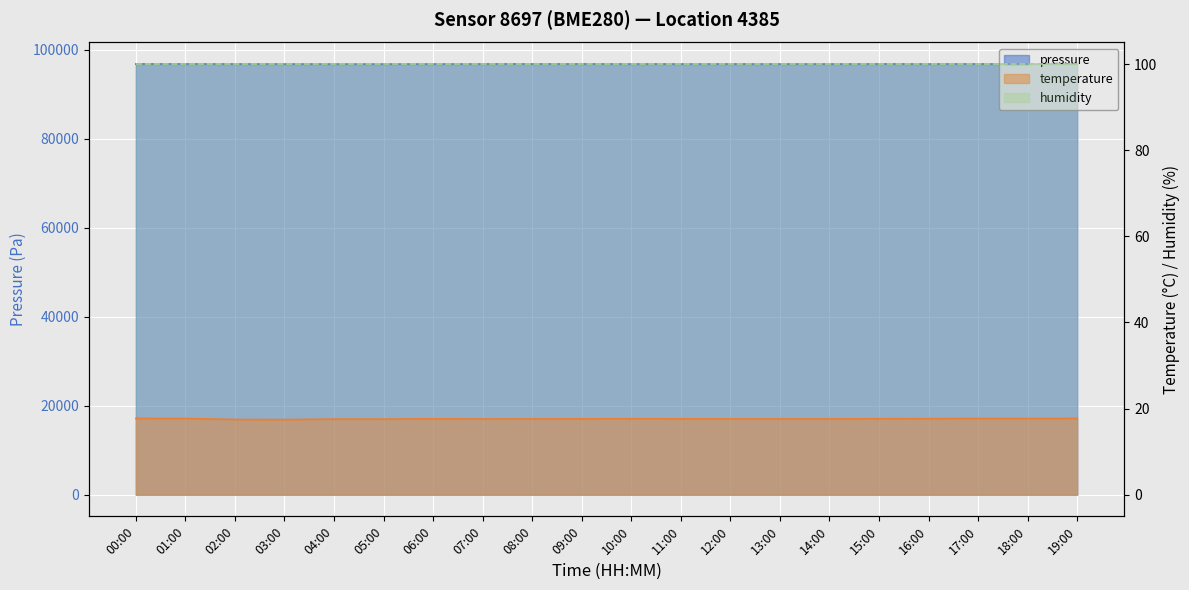

In temperature, how many points are lower than both neighbors (excluding endpoints)?

3